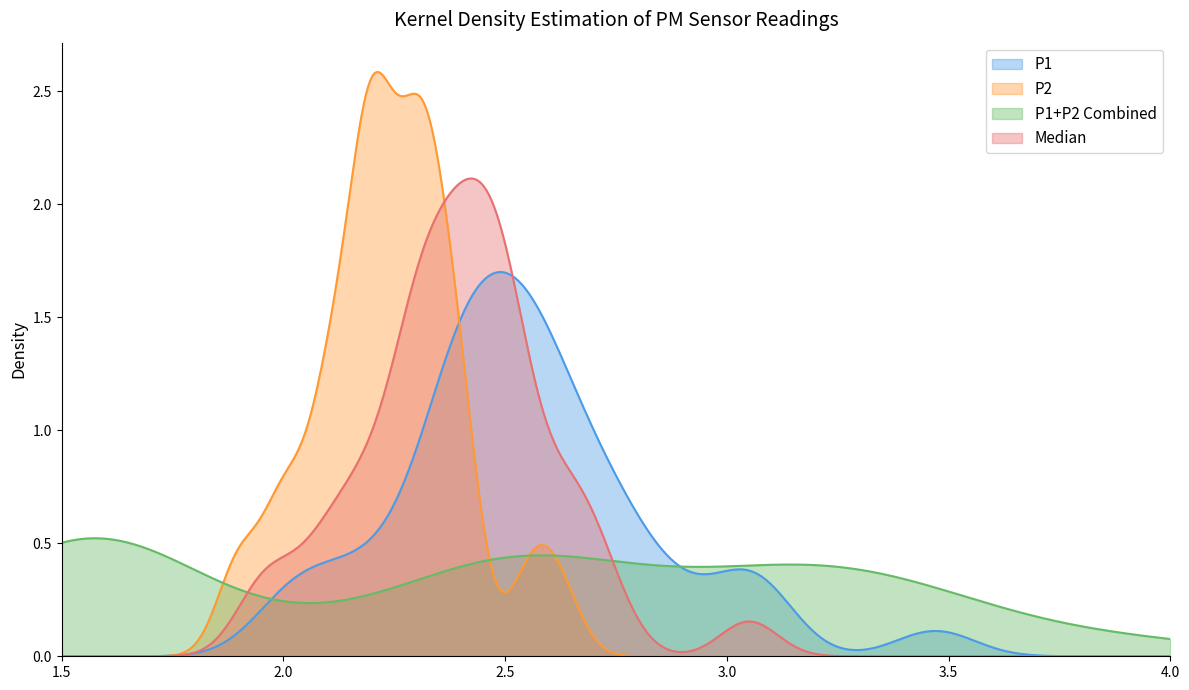

List the series in order of their peak value, lowest first.

P1+P2 Combined, P1, Median, P2